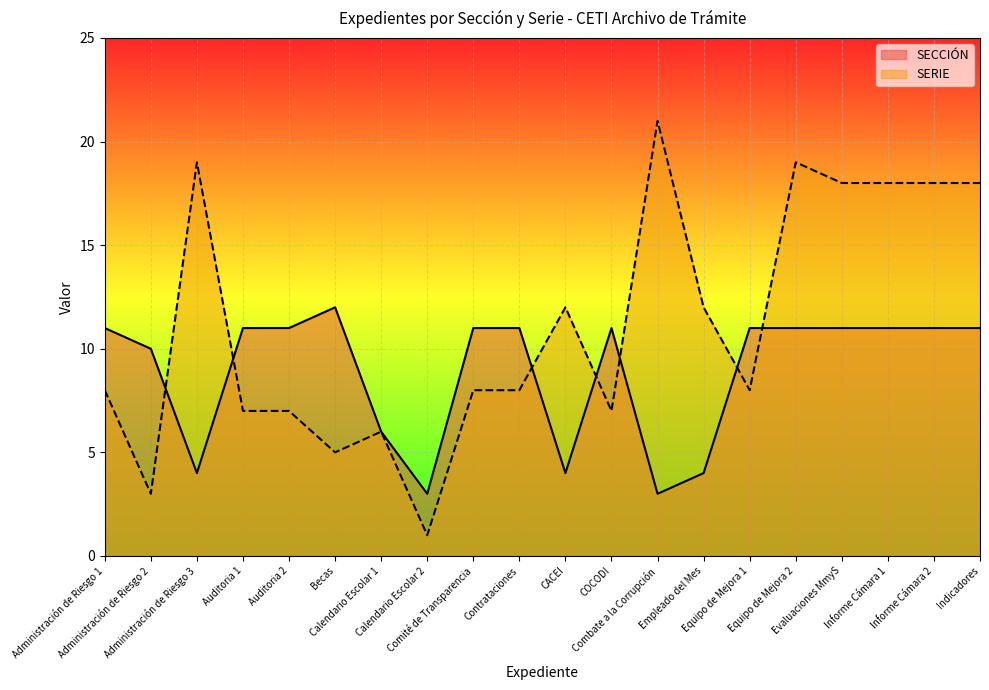

What is the minimum value for SERIE?

1